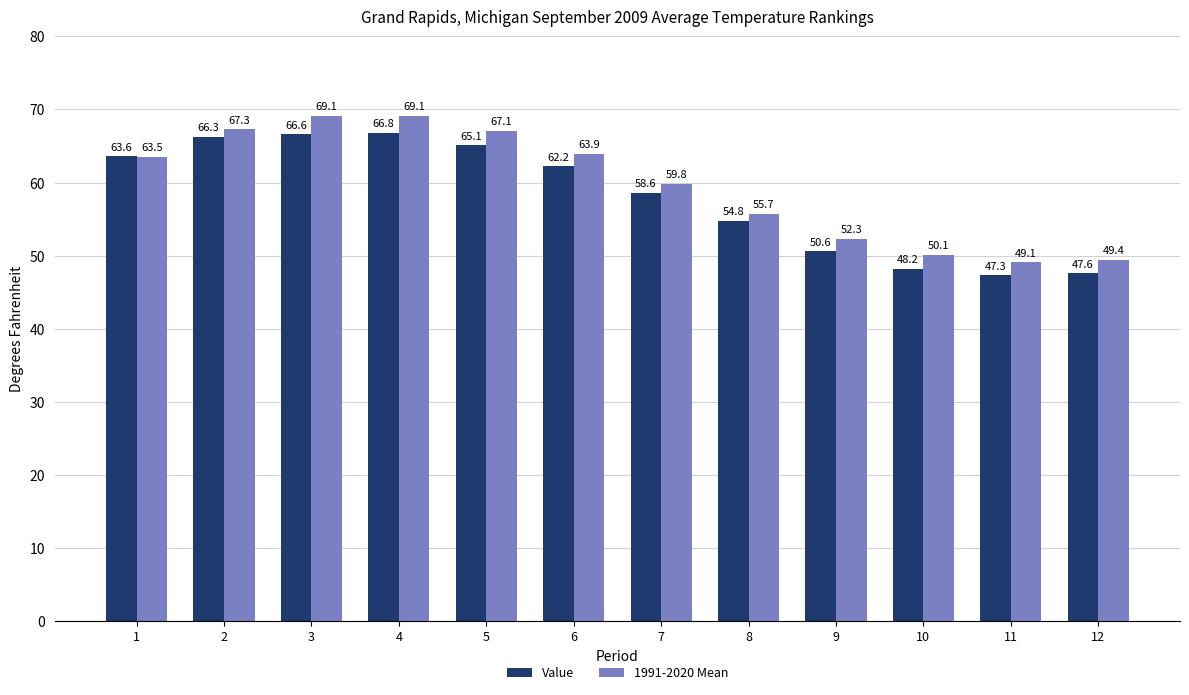

How many groups of bars are there?

12